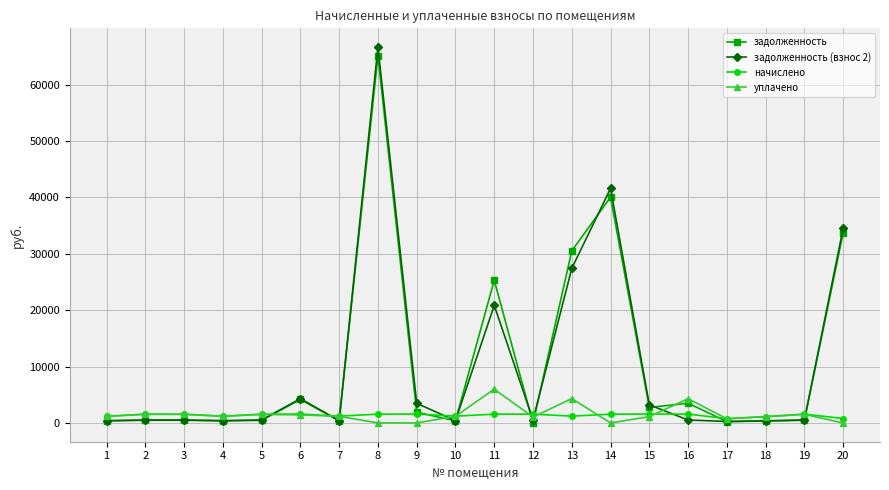

Which series ends up on top after the final intersection of задолженность and уплачено?

задолженность